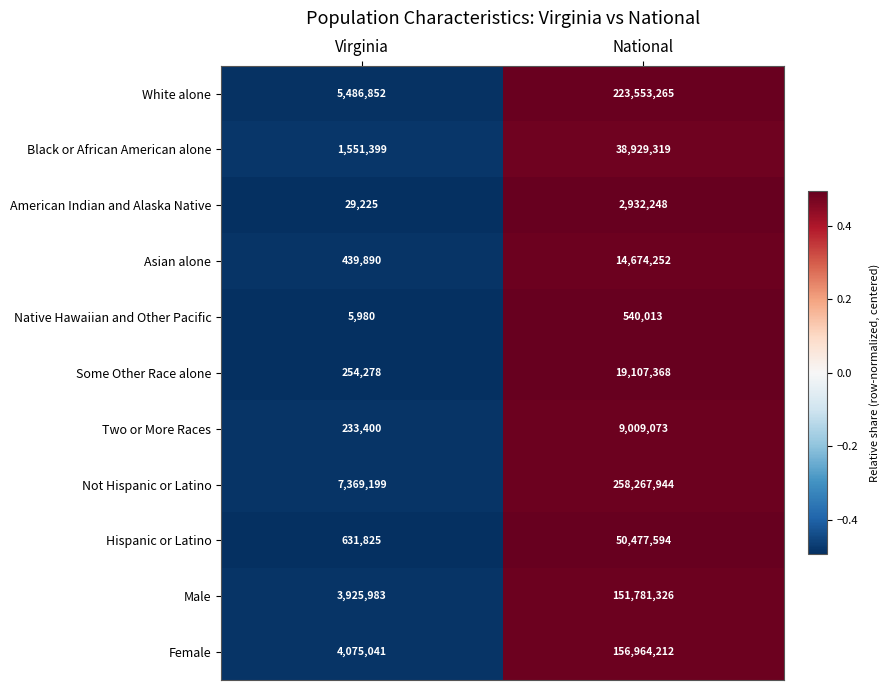

At which label is Asian alone closest to 7557071?

Virginia